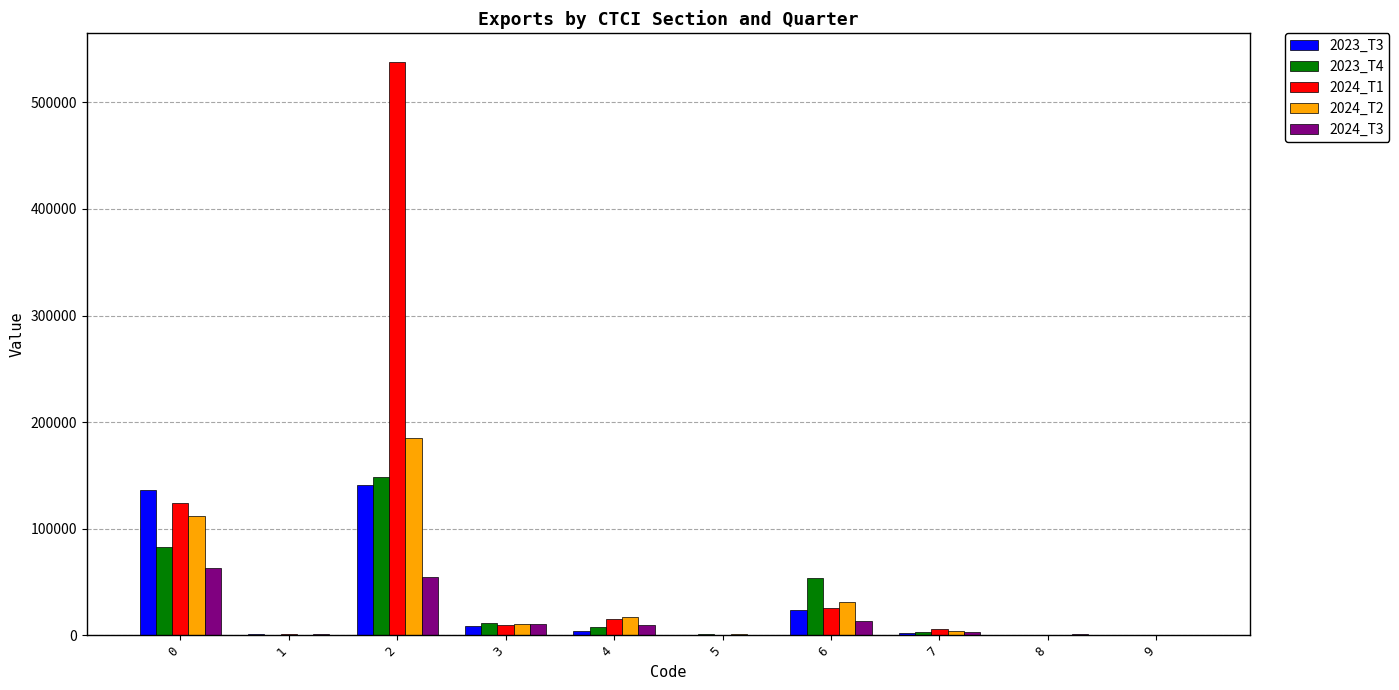

How many groups of bars are there?

10